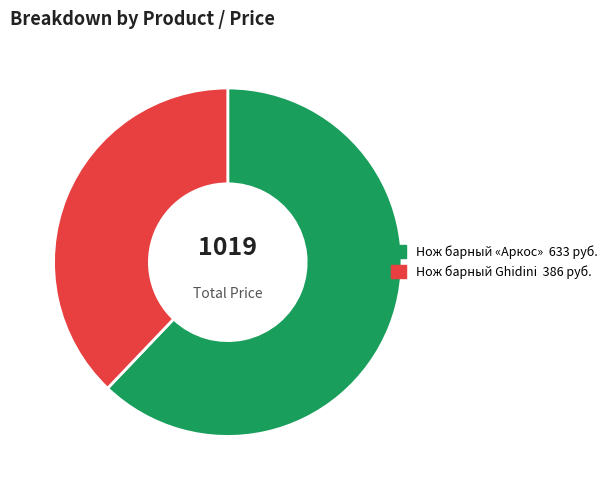

The Нож барный Ghidini slice represents 38% of the pie. True or false?

True